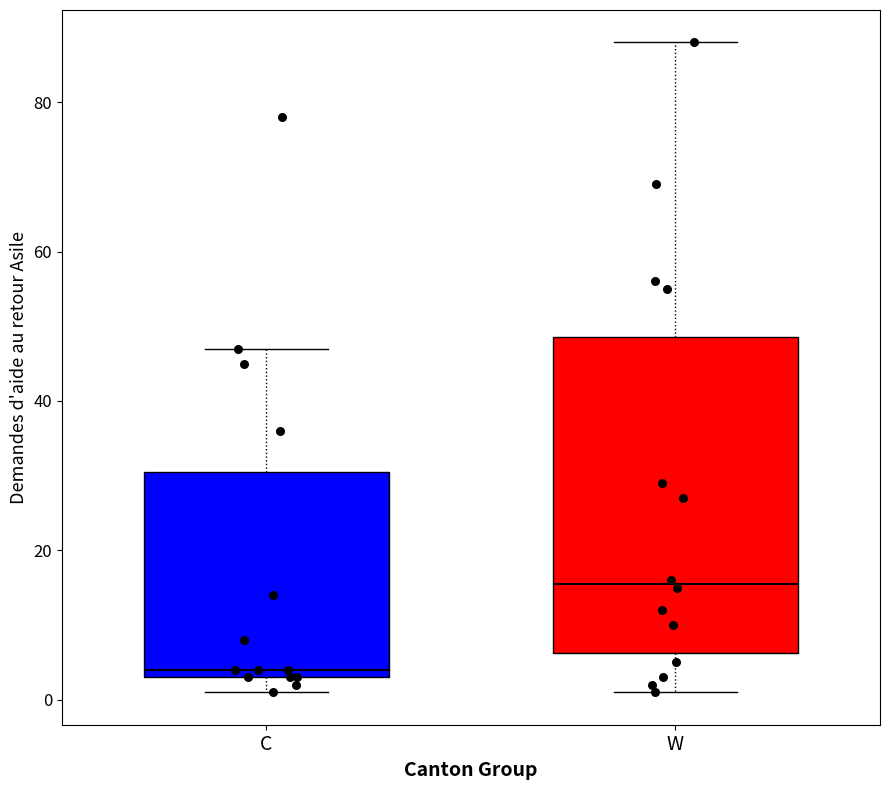

Reading left to right, read every box against the y-axis: the position of its median line, the range the box covers, and the ends of its whiskers. The values are not printed on the chart, so give them approximately, as read against the axis.

C: median 4 (just above the box's lower edge), box 4 to 30, whiskers 2 to 48
W: median 16, box 6 to 48, whiskers 2 to 88